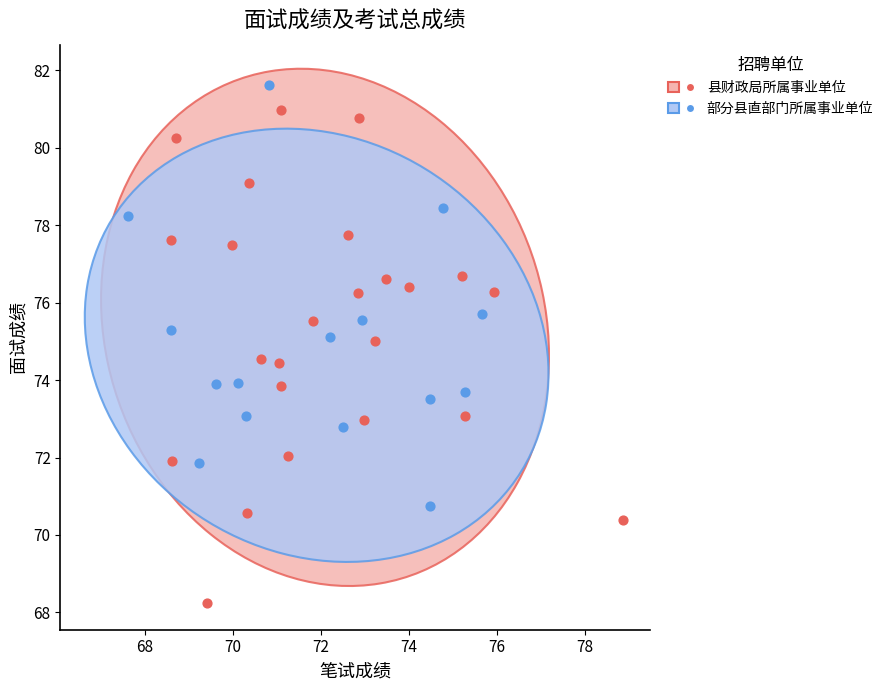

Which series reaches the maximum Y coordinate?

部分县直部门所属事业单位